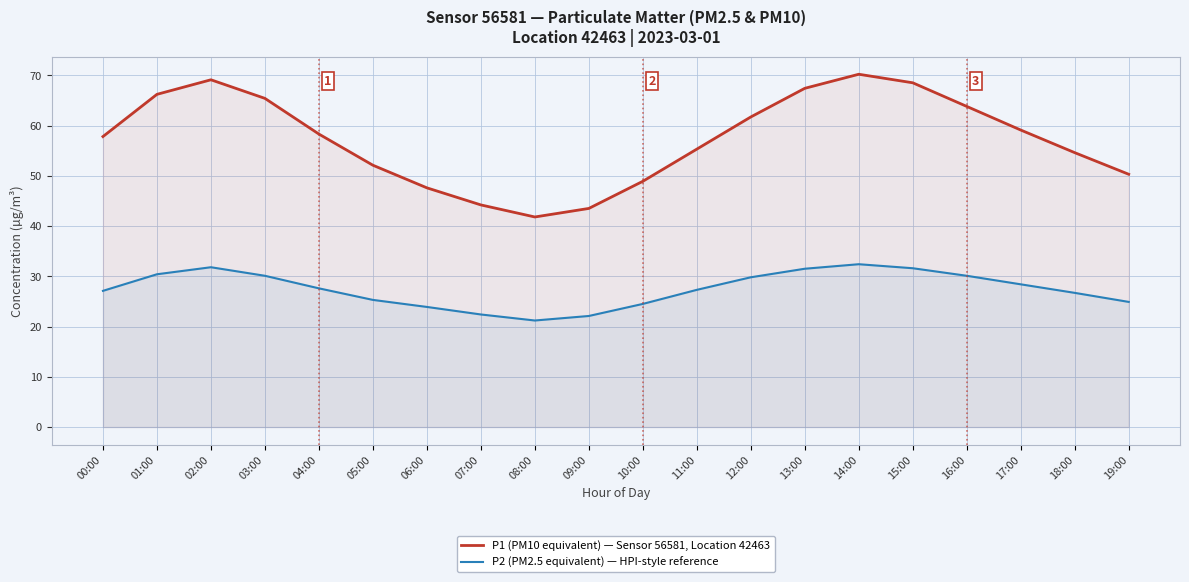

What is the total value across all series at 09:00?

65.6